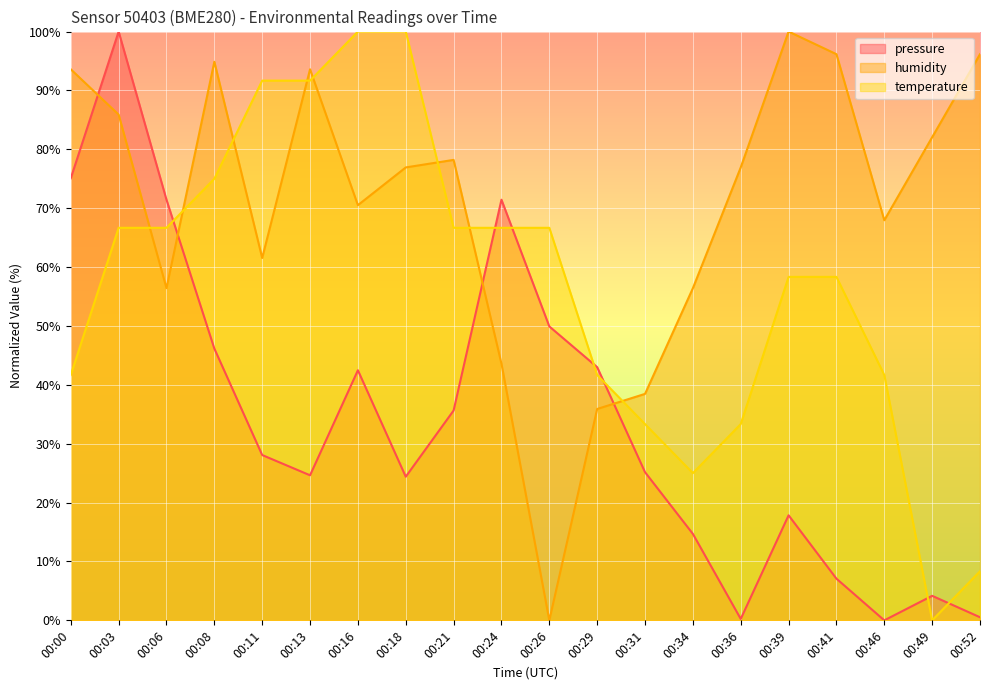

List the series in order of their overall mean, lowest first.

pressure, temperature, humidity